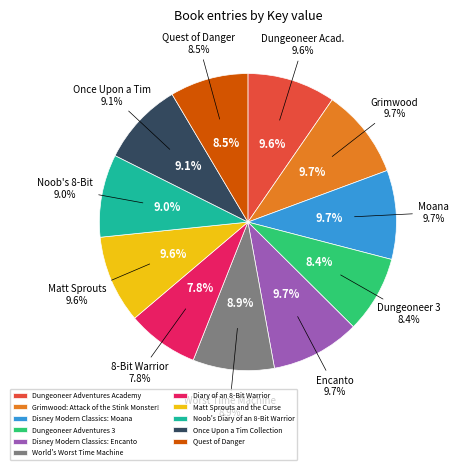

Do Noob's Diary of an 8-Bit Warrior and Matt Sprouts and the Curse together represent more than half of the pie?

No